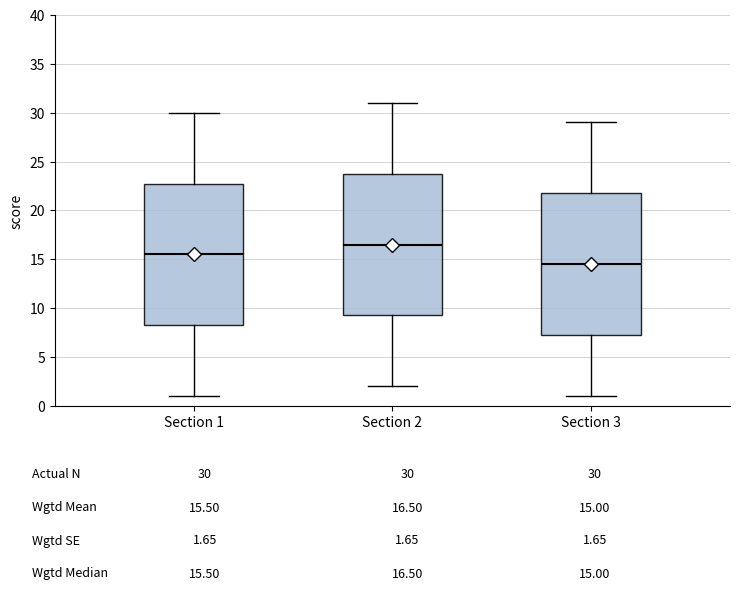

Reading left to right, transcribe this box plot: for each box, give where its median line is, the range the box spans, and where its two whiskers end, as read against the y-axis. The values are not printed on the chart, so give them approximately, as read against the axis.

Section 1: median 15.5, box 8.5 to 23.0, whiskers 1.0 to 30.0
Section 2: median 16.5, box 9.5 to 24.0, whiskers 2.0 to 31.0
Section 3: median 14.5, box 7.5 to 22.0, whiskers 1.0 to 29.0